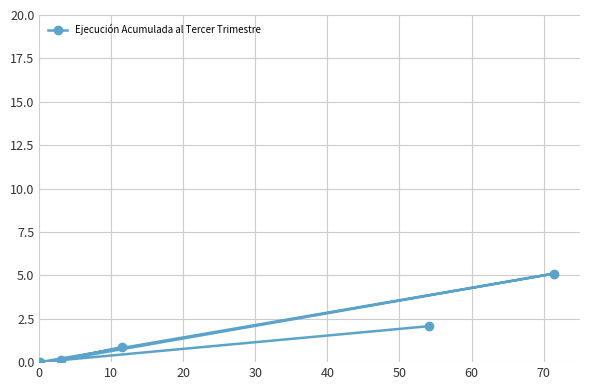

What is the maximum value shown in the chart?

5.1